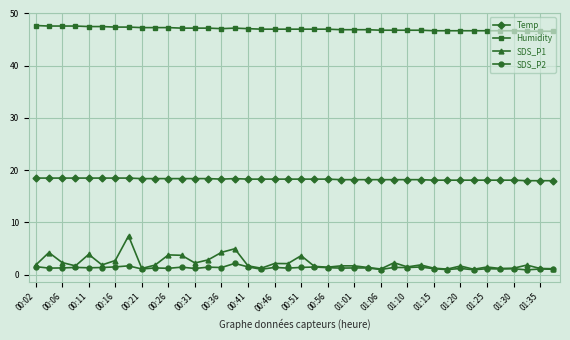

True or false: Humidity has more than 0 points higher than both neighbors.

True